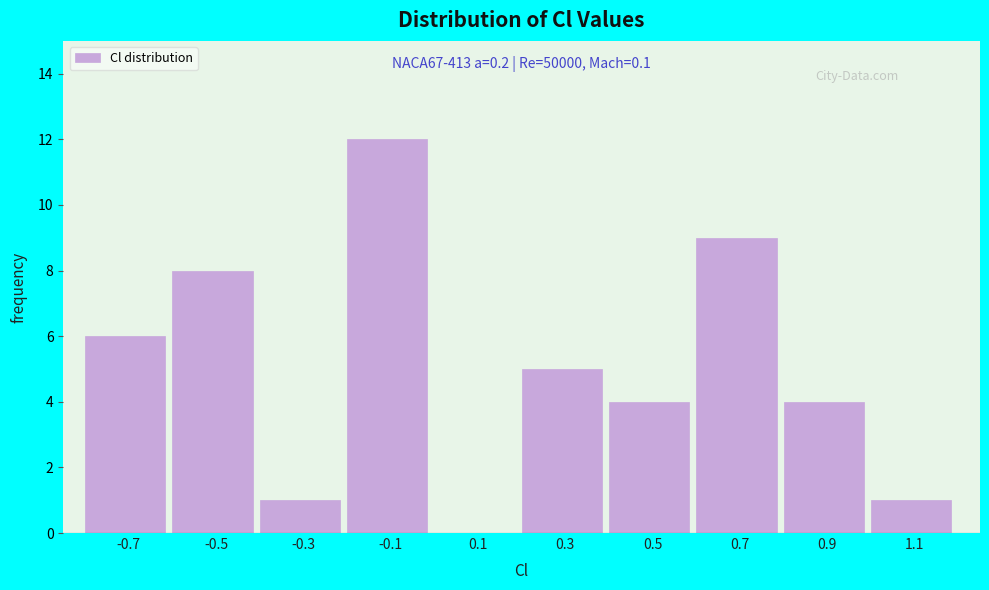

Reading left to right, extract all data points from this chart.

-0.7=6	-0.5=8	-0.3=1	-0.1=12	0.1=0	0.3=5	0.5=4	0.7=9	0.9=4	1.1=1